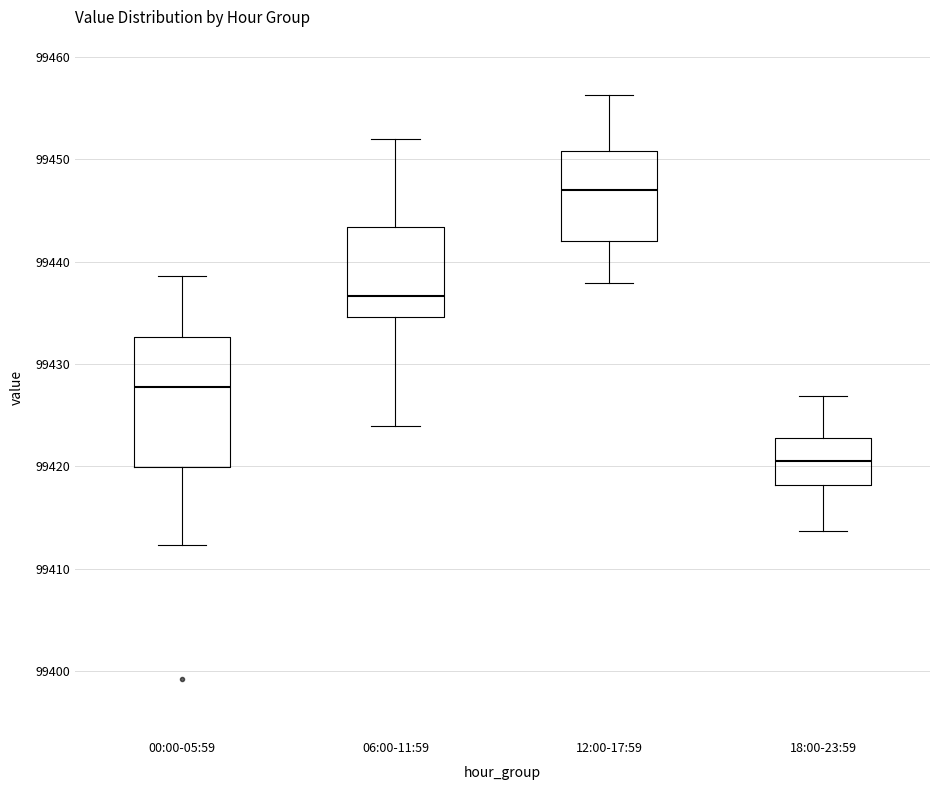

Reading left to right, transcribe this box plot: for each box, give where its median line is, the range the box spans, and where its two whiskers end, as read against the y-axis. The values are not printed on the chart, so give them approximately, as read against the axis.

00:00-05:59: median 99428, box 99420 to 99433, whiskers 99412 to 99439
06:00-11:59: median 99437, box 99435 to 99443, whiskers 99424 to 99452
12:00-17:59: median 99447, box 99442 to 99451, whiskers 99438 to 99456
18:00-23:59: median 99421, box 99418 to 99423, whiskers 99414 to 99427